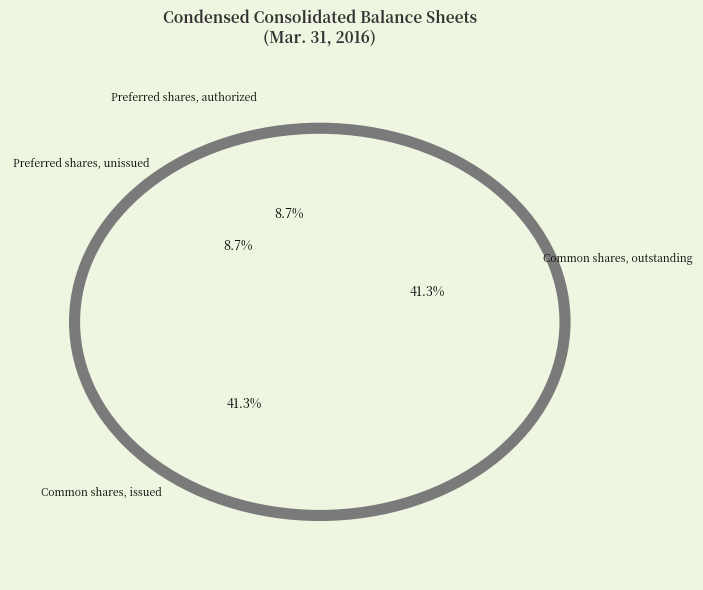

Is it true that Common shares, outstanding is 28% of the pie?

False